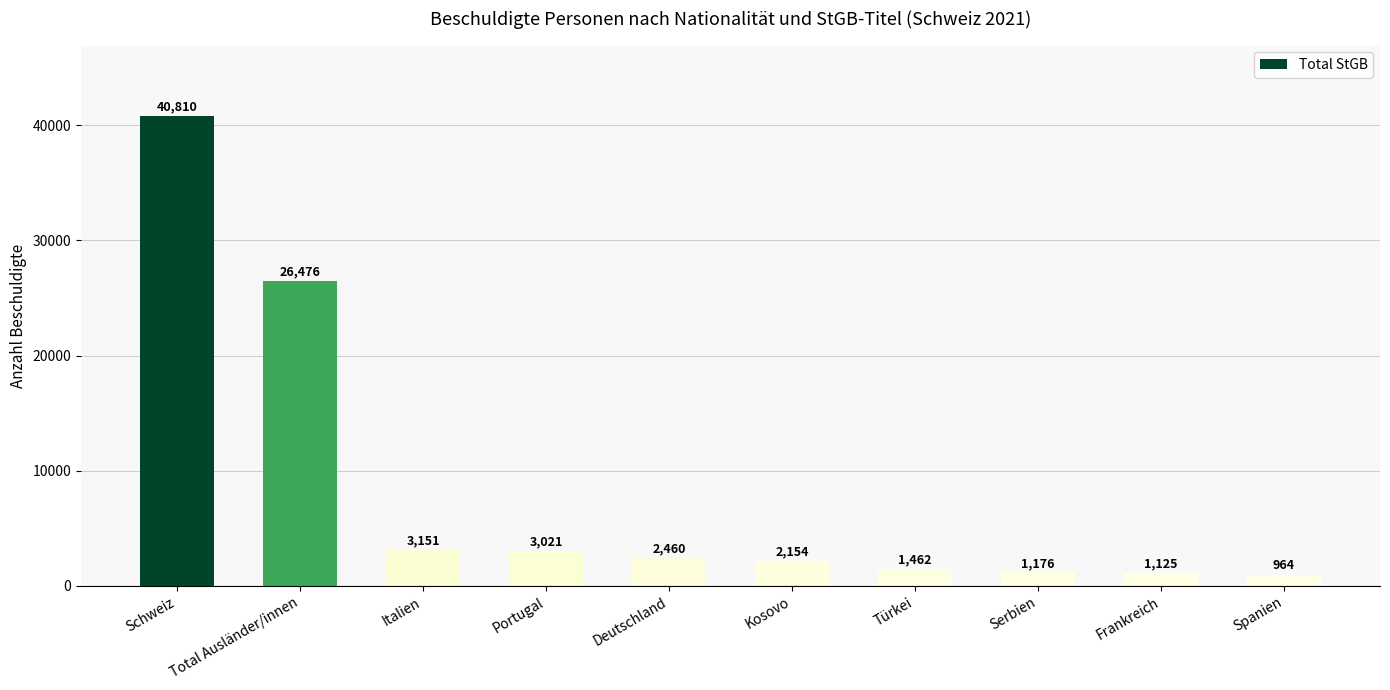

Approximately how many times larger is the value at Türkei compared to Frankreich?

1.3